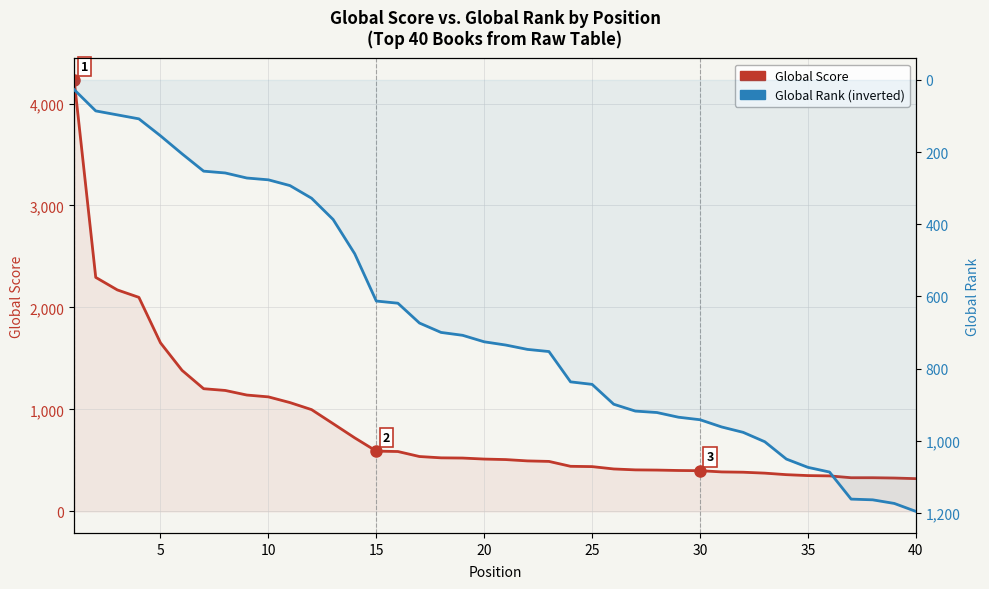

How many lines are shown in the chart?

2